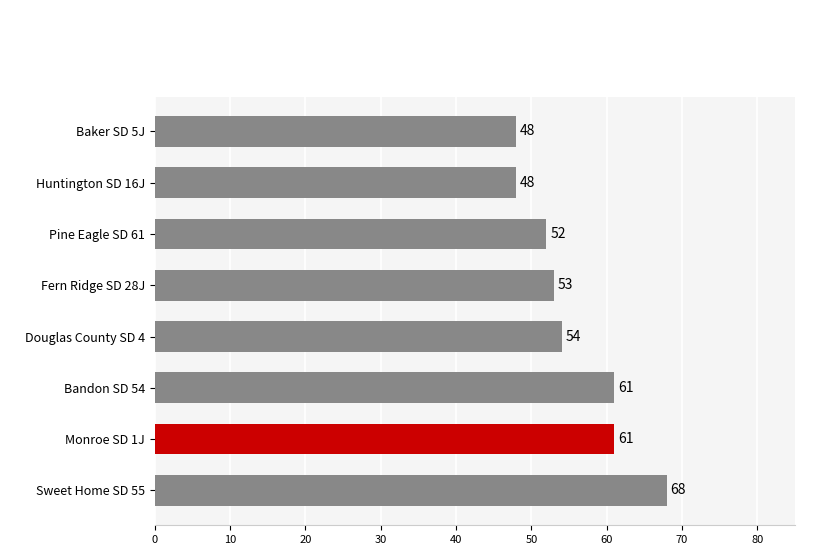

Approximately how many times larger is the value at Baker SD 5J compared to Monroe SD 1J?

0.8